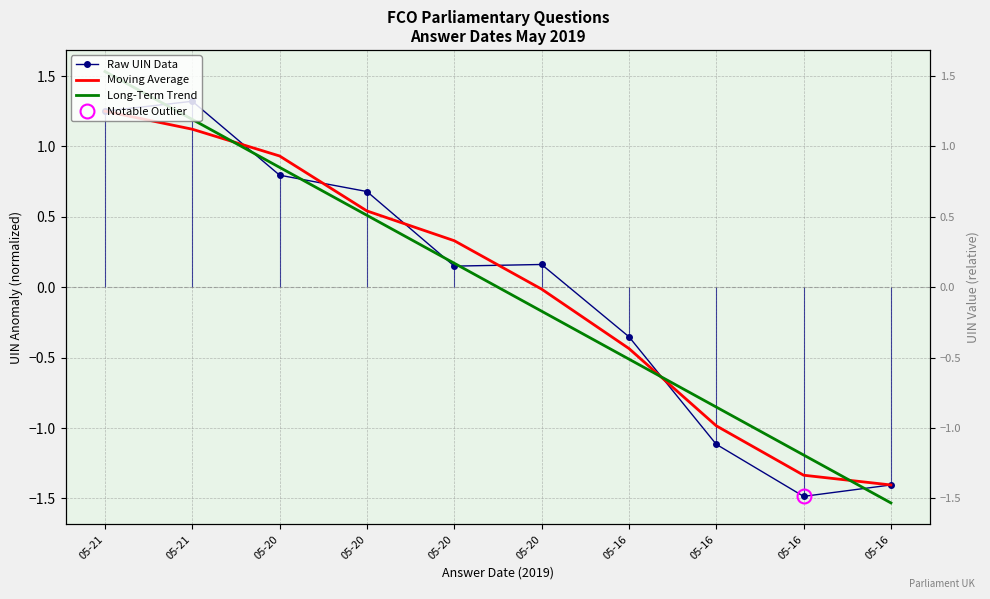

True or false: Long-Term Trend and Raw UIN Data cross at least once.

True